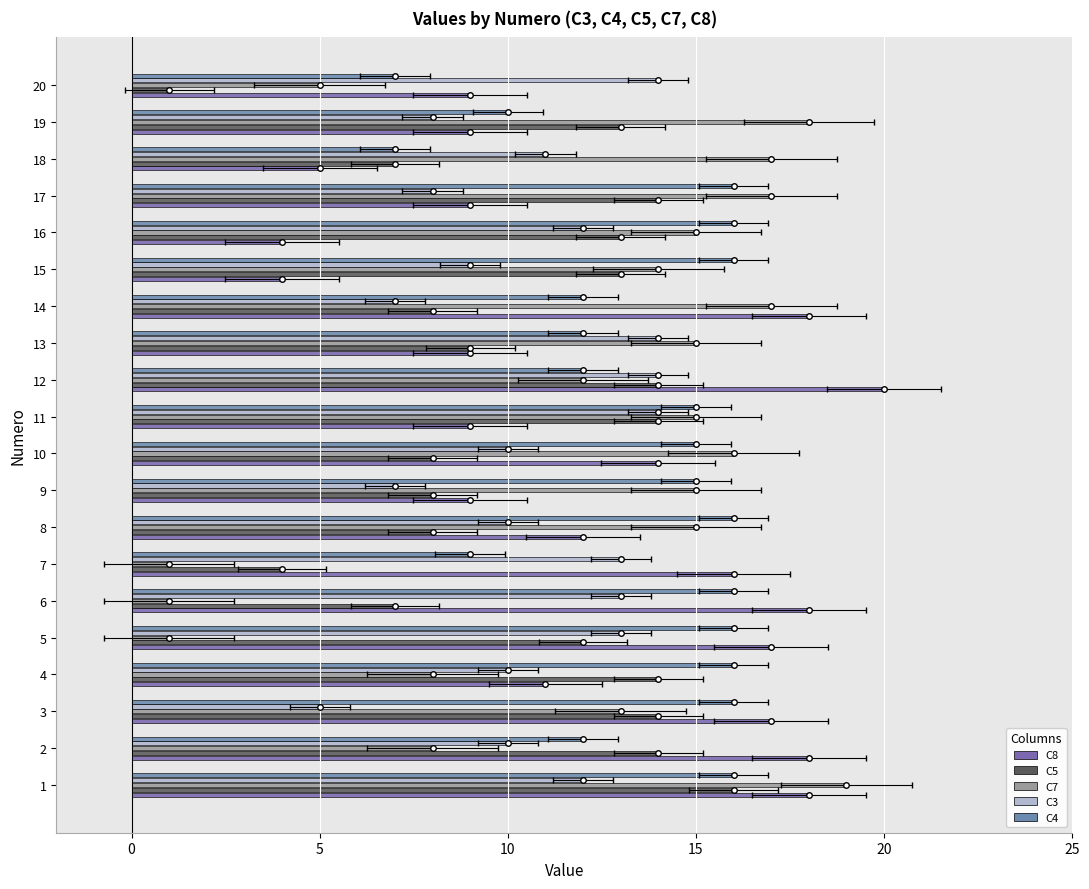

What is the label of the 1st bar from the right?

19